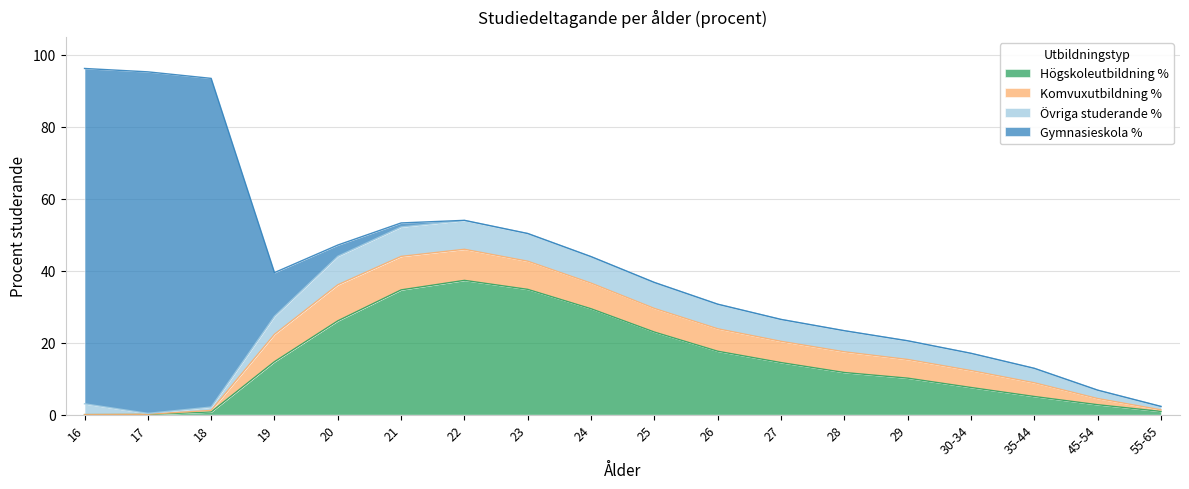

Reading left to right, extract all data points from this chart.

Högskoleutbildning %: 0.0	0.0	0.8	14.7	26.1	34.7	37.3	34.8	29.4	23.0	17.6	14.5	11.7	10.1	7.5	5.0	2.8	0.9
Komvuxutbildning %: 0.0	0.1	0.4	7.6	10.0	9.3	8.6	7.8	7.1	6.6	6.2	5.9	5.8	5.2	4.7	3.8	1.7	0.4
Övriga studerande %: 3.0	0.3	0.9	5.0	7.9	8.2	8.0	7.7	7.4	7.2	6.8	6.1	5.9	5.2	4.8	4.0	2.3	0.9
Gymnasieskola %: 93.2	94.9	91.4	12.1	3.1	1.1	0.0	0.0	0.0	0.0	0.0	0.0	0.0	0.0	0.0	0.0	0.0	0.0